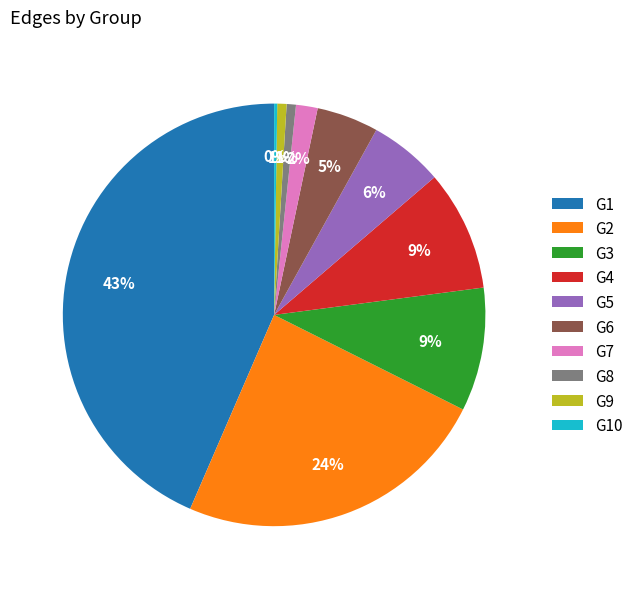

Combined, do G6 and G8 account for over 50%?

No